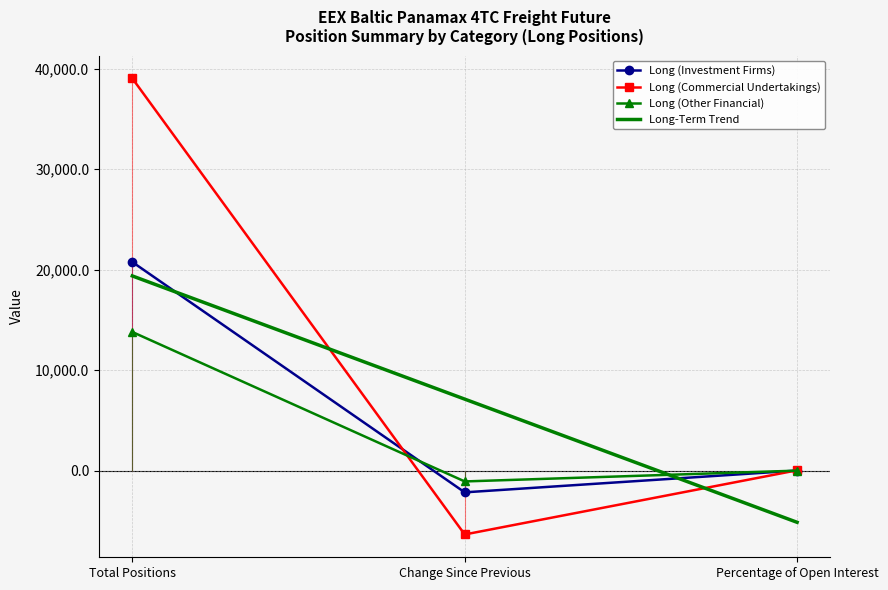

Between Change Since Previous and Percentage of Open Interest, which series saw the biggest shift?

Long (Commercial Undertakings)